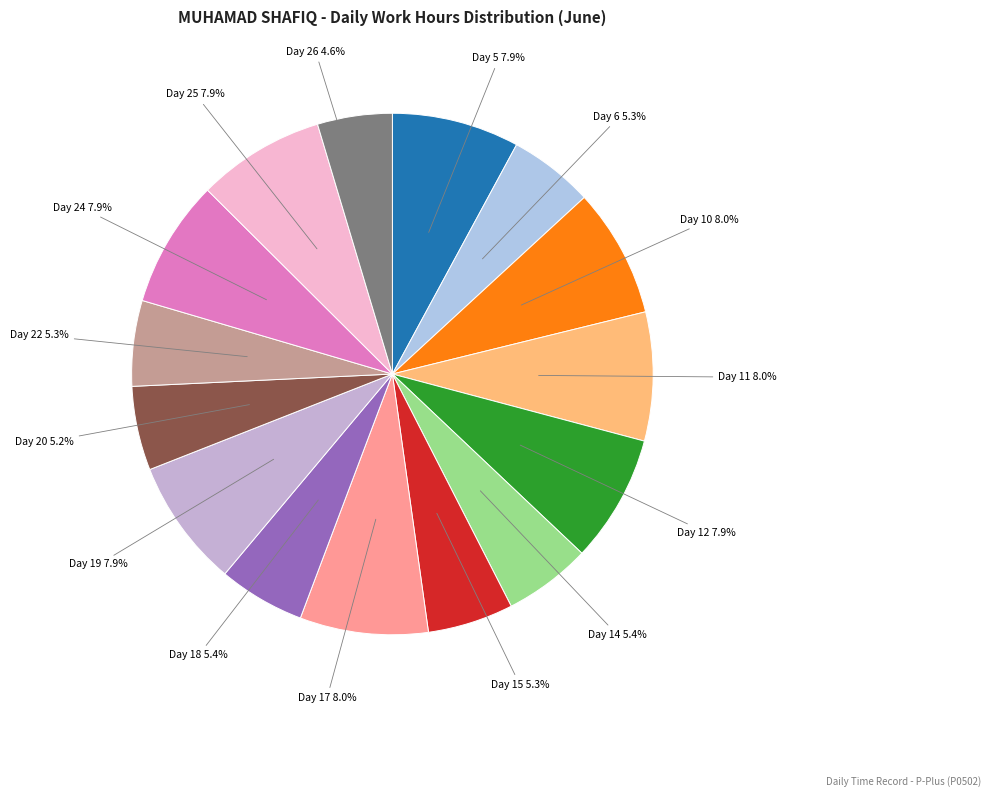

Is there a majority slice in this chart?

No